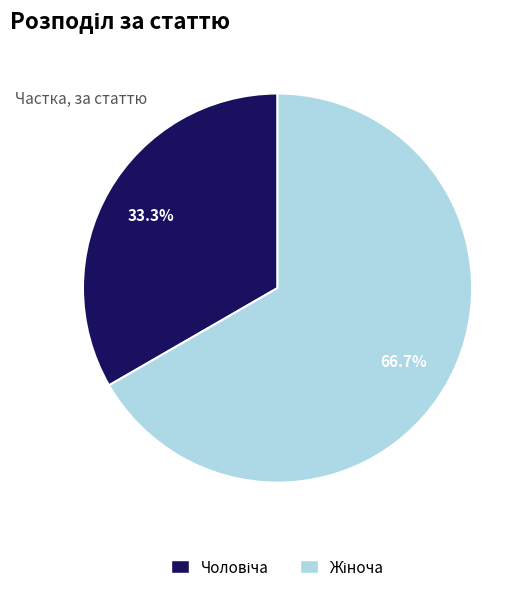

Is there any slice that represents more than half of the pie?

Yes